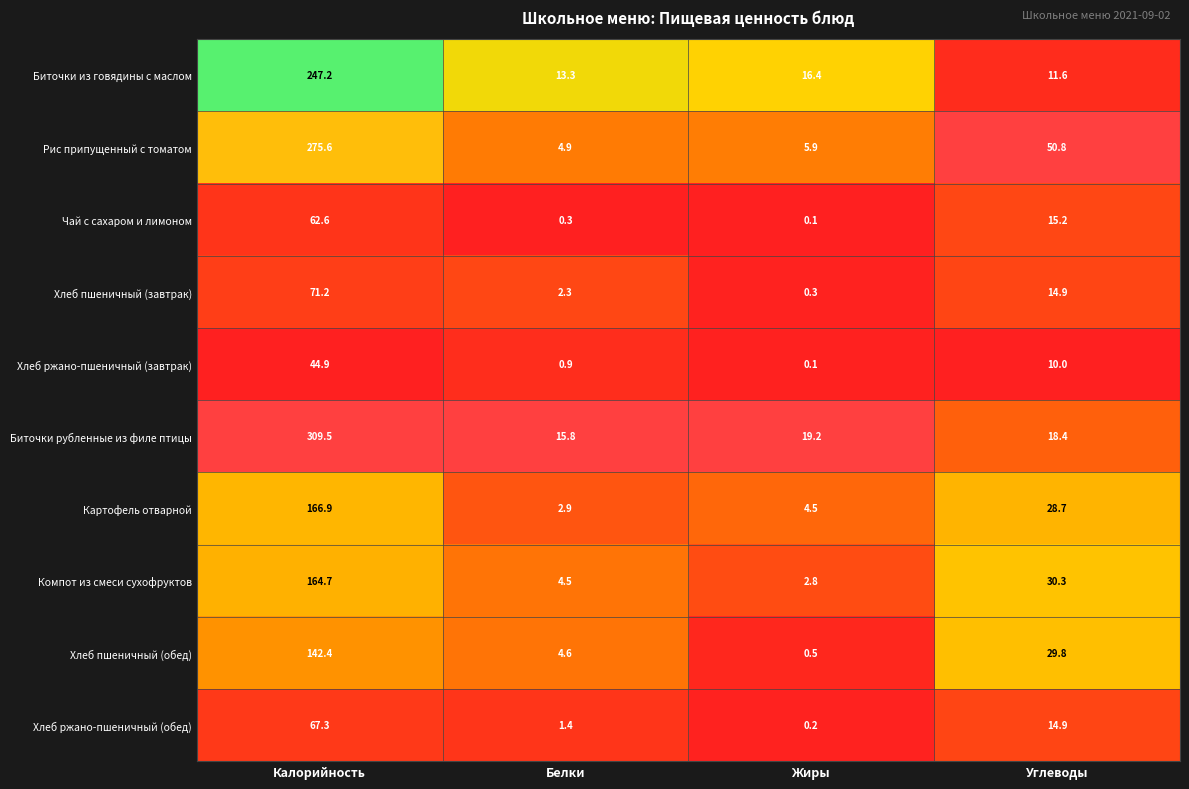

Which category has the lowest value across all series?

Жиры